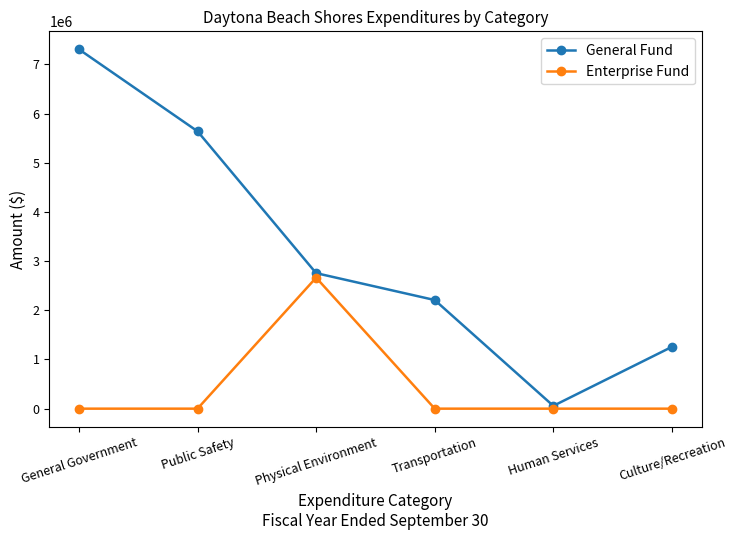

What position from the left is Culture/Recreation?

6